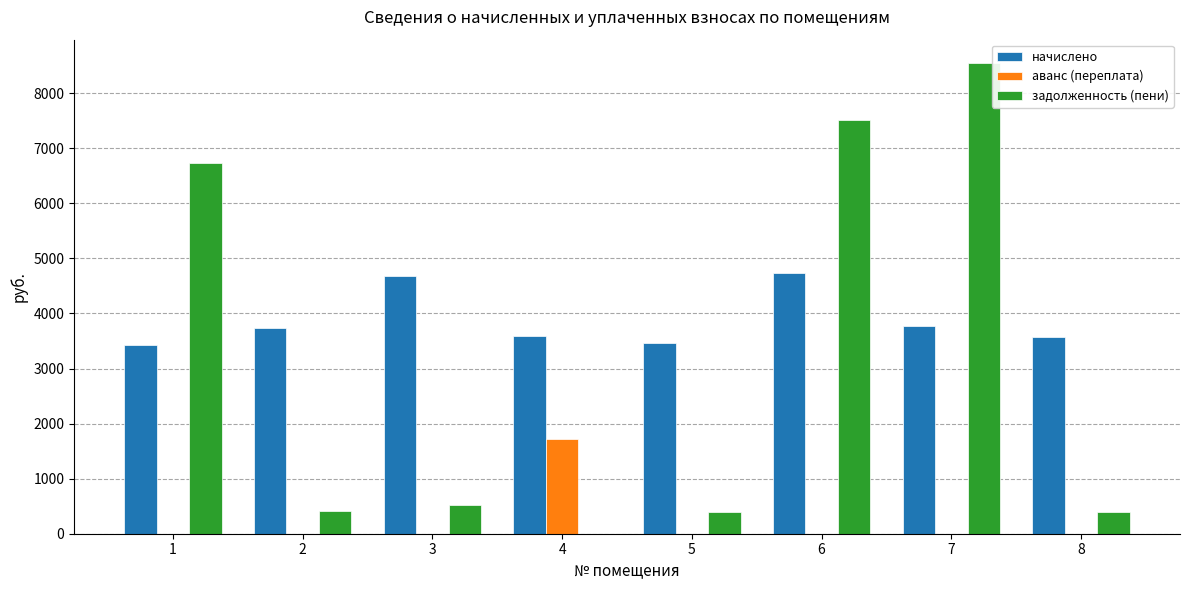

What is the maximum value shown in the chart?

8544.4